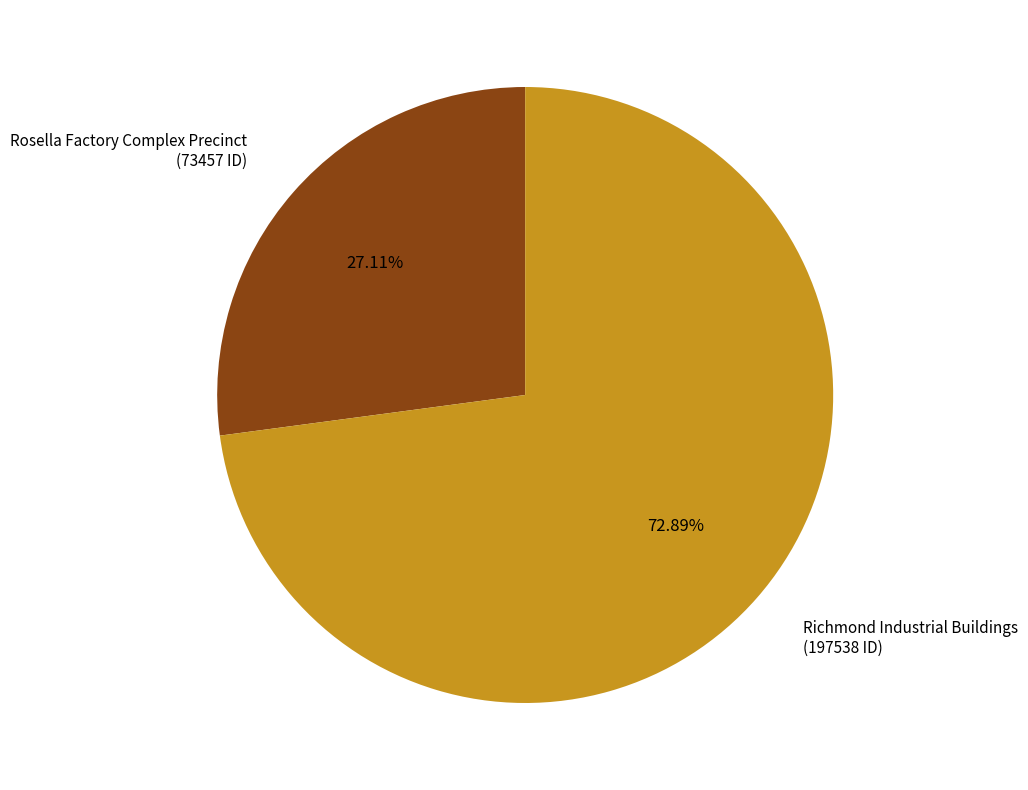

Is there any slice that represents more than half of the pie?

Yes